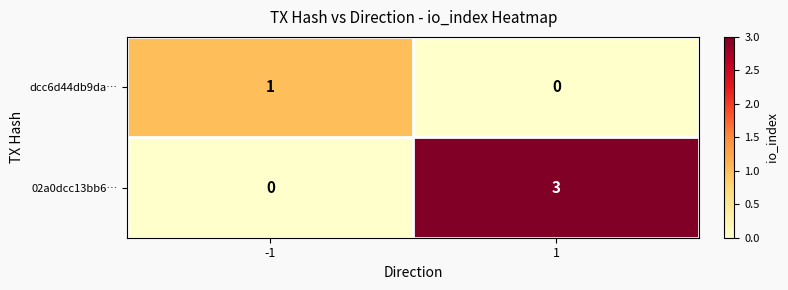

The value of 02a0dcc13bb6… at 1 is 3. True or false?

True